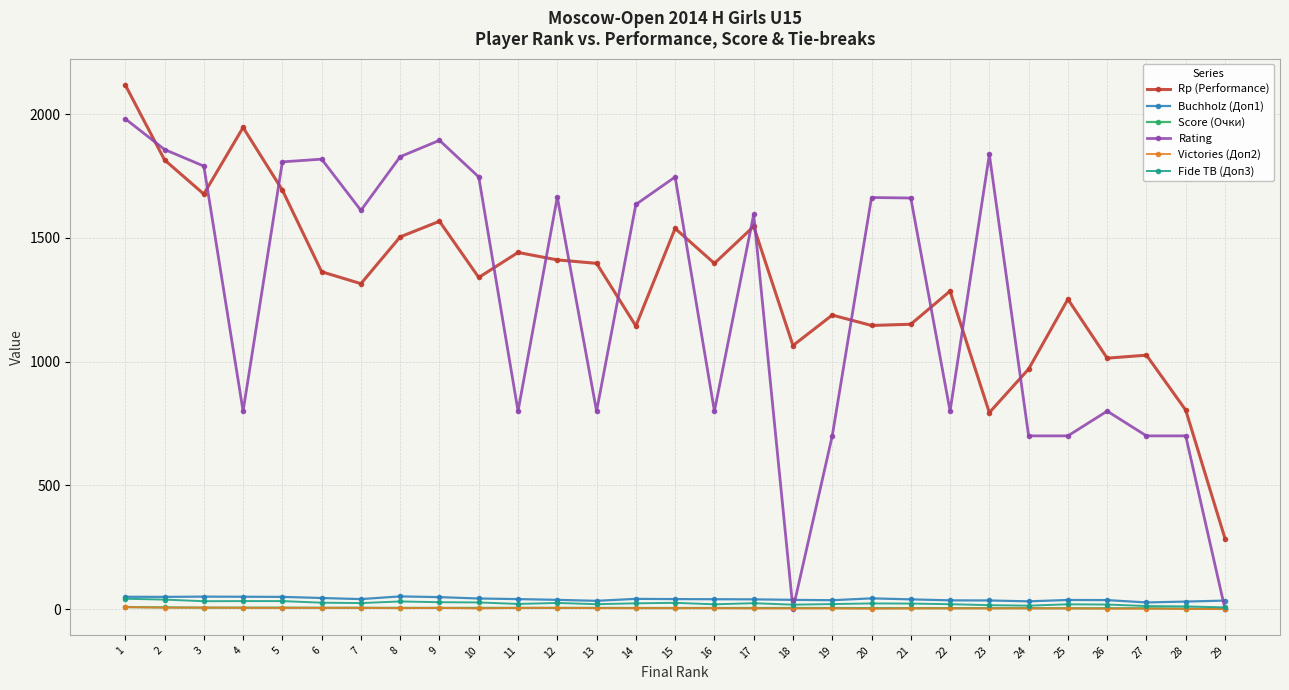

Which series changed the most between 11 and 15?

Rating